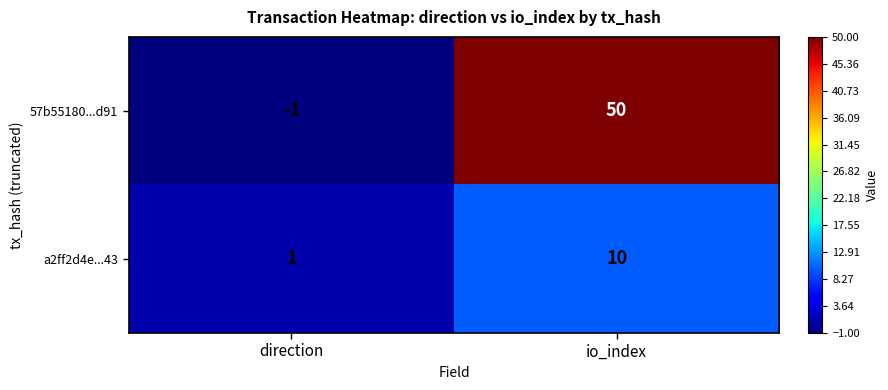

At direction, list the series in order from largest to smallest.

a2ff2d4e...43, 57b55180...d91